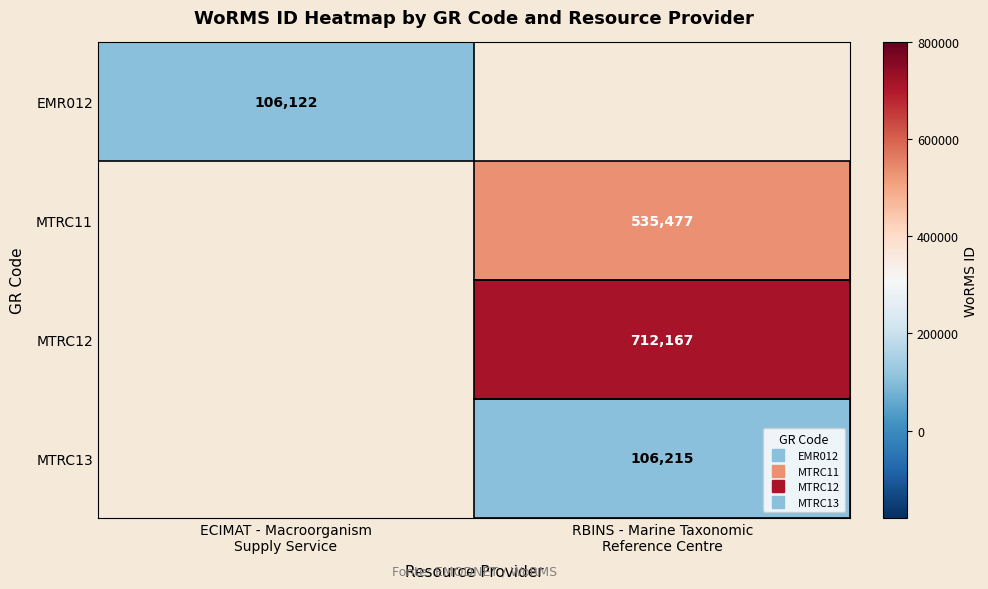

Rank the categories by EMR012 value from highest to lowest.

ECIMAT - Macroorganism Supply Service, RBINS - Marine Taxonomic Reference Centre